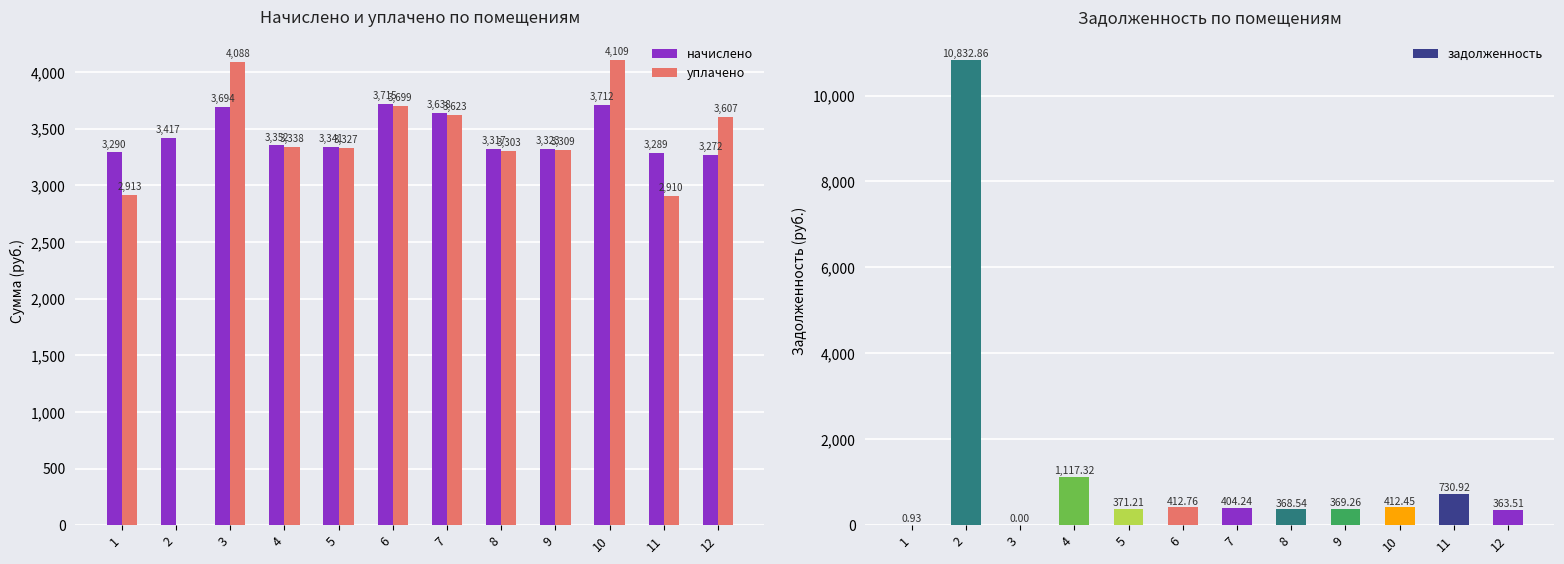

What is the sum of the задолженность values at 5 and 12?

734.7